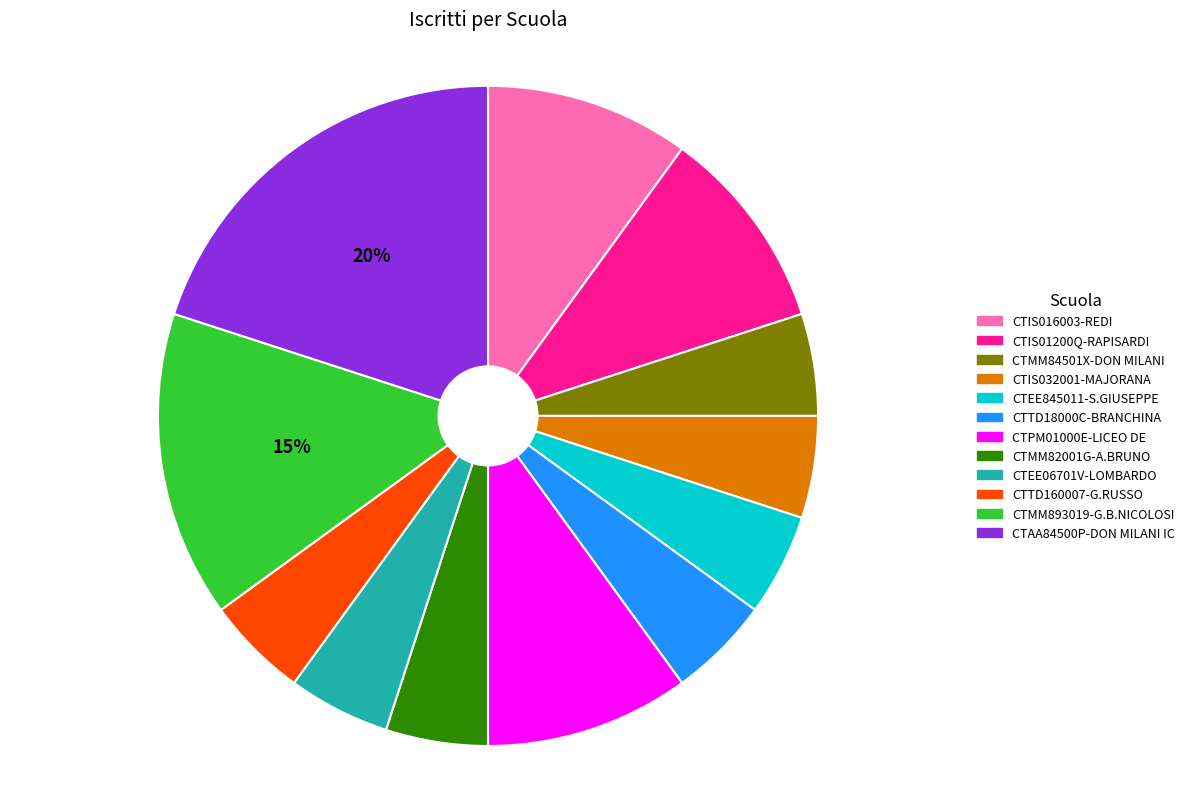

Is there a majority slice in this chart?

No